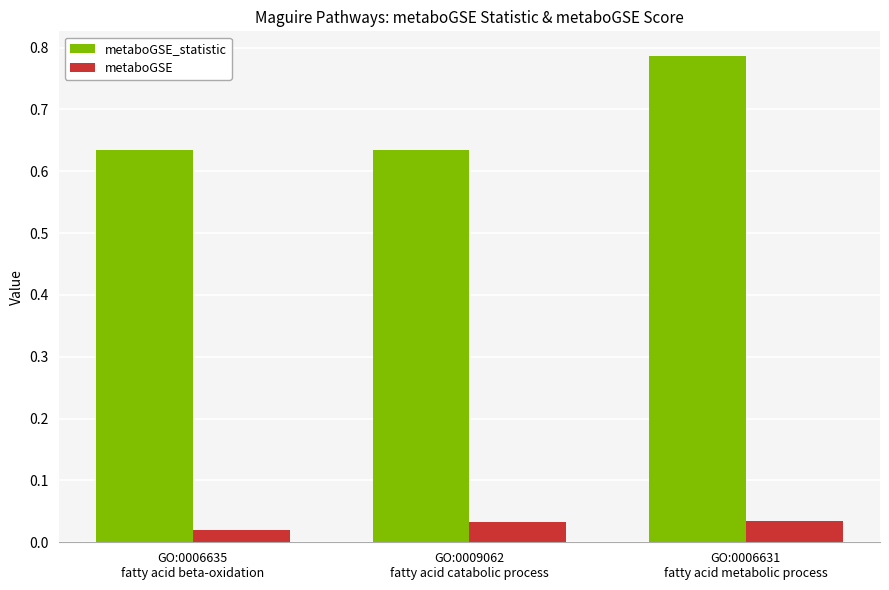

Between GO:0006635
fatty acid beta-oxidation and GO:0006631
fatty acid metabolic process, which series saw the biggest shift?

metaboGSE_statistic